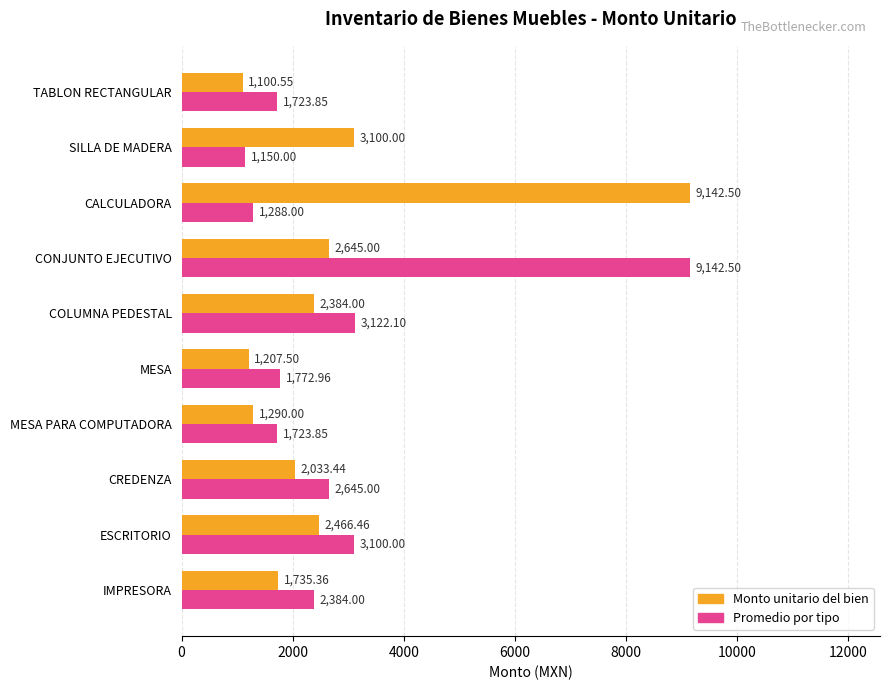

What is the sum of the Promedio por tipo values at COLUMNA PEDESTAL and ESCRITORIO?

6222.1